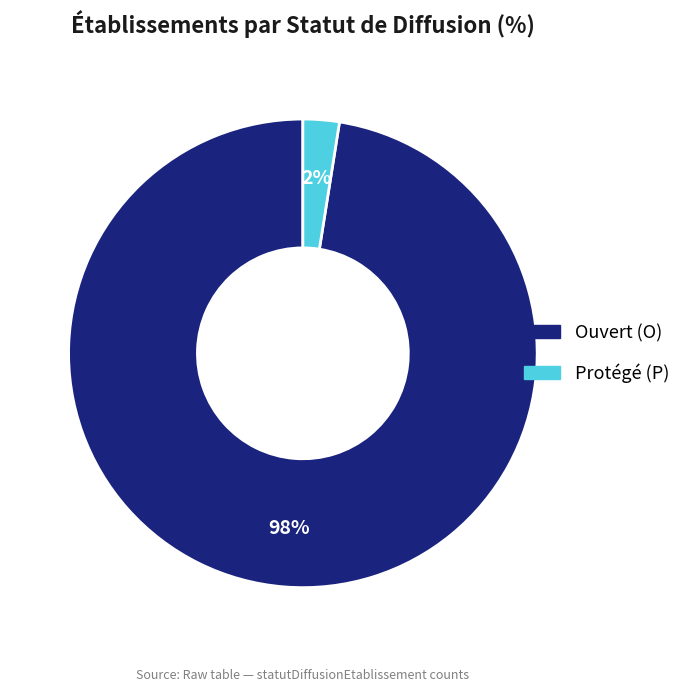

Which slice is the smallest?

Protégé (P)